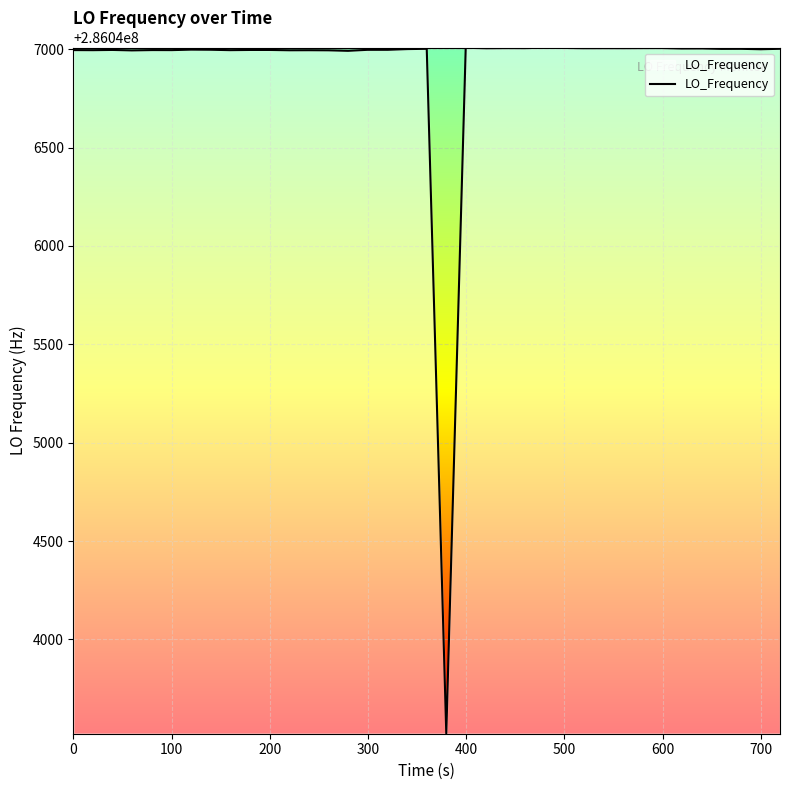

What is the smallest value displayed?

286043521.9